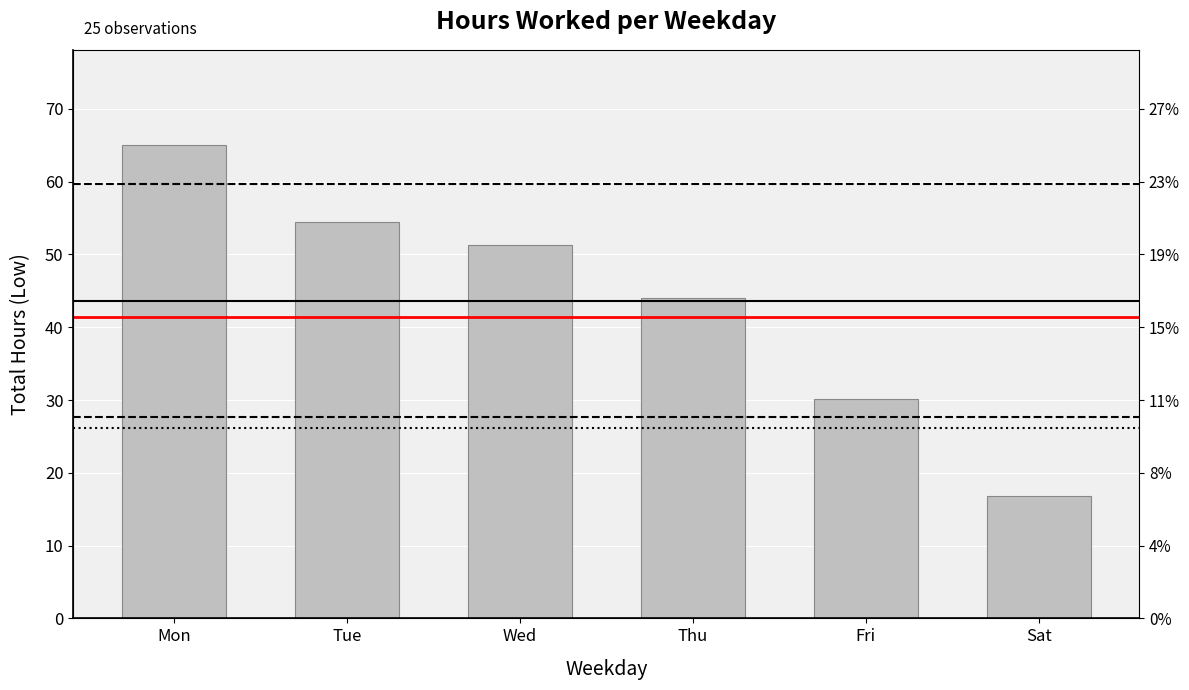

How many bars are there in total?

6